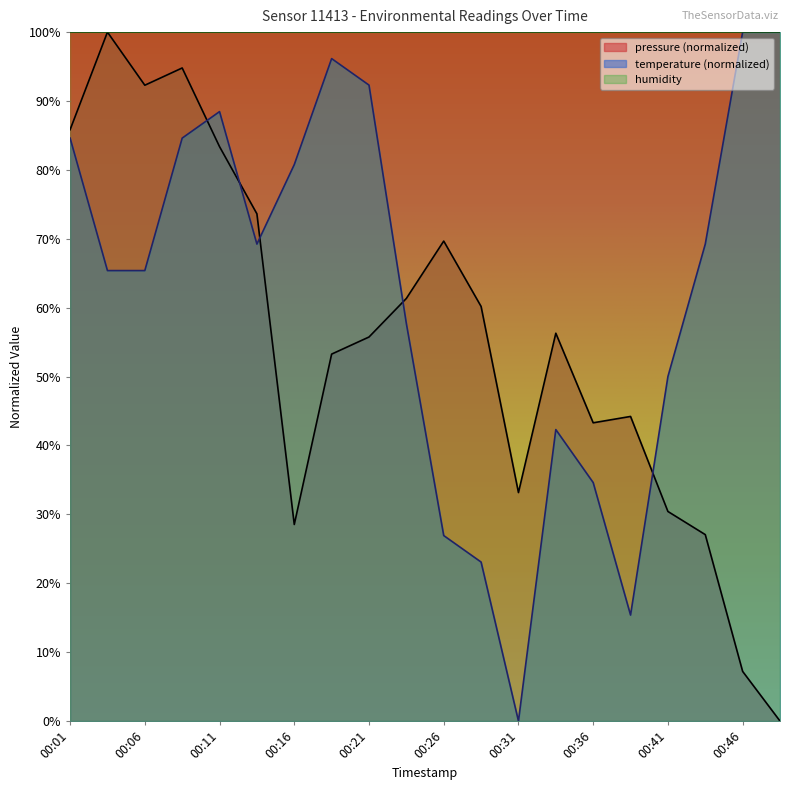

Between which two adjacent categories do pressure and temperature first intersect?

00:09 and 00:11